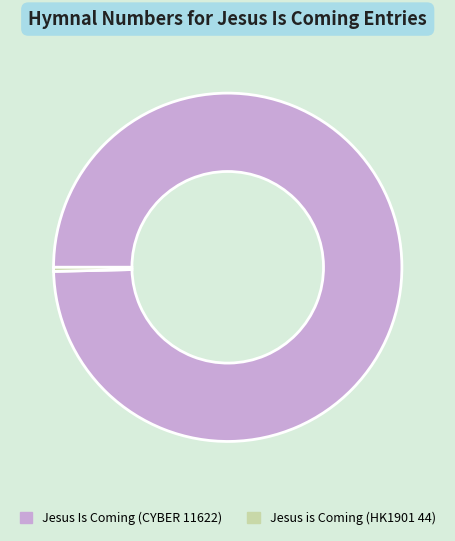

Rank the categories by value from lowest to highest.

Jesus is Coming (HK1901 44), Jesus Is Coming (CYBER 11622)